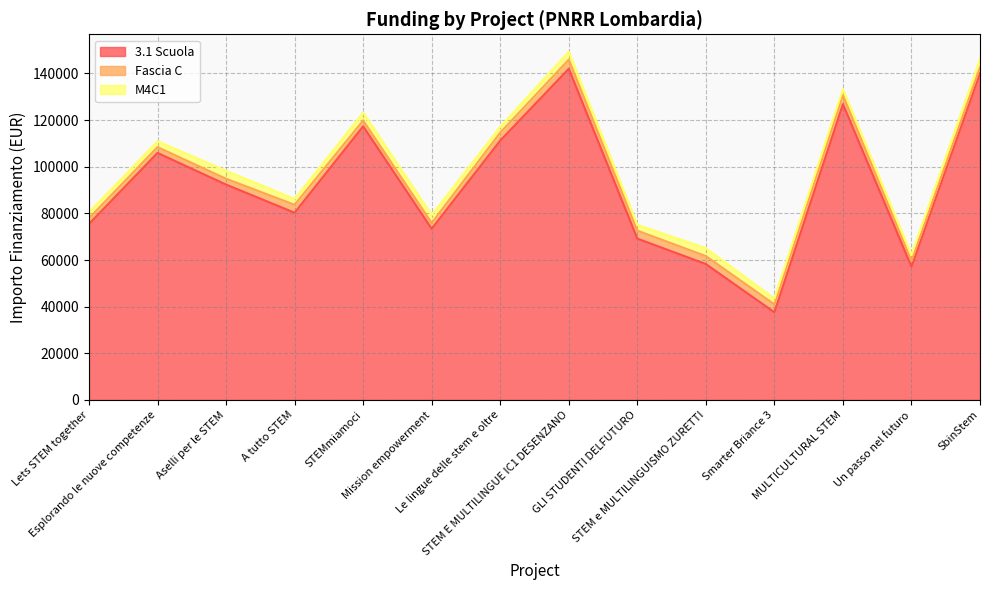

Reading left to right, extract all data points from this chart.

3.1 Scuola: 75442.6	105915.0	92341.9	80270.1	117311.1	73375.7	111198.7	142004.3	69180.1	58273.5	37577.6	126823.9	57143.9	140087.5
Fascia C: 2498.0	2498.0	2498.0	3413.0	2498.0	2498.0	3413.0	3903.0	3413.0	3413.0	3413.0	3903.0	2498.0	2498.0
M4C1: 2498.0	2498.0	3413.0	2498.0	3413.0	3413.0	2498.0	3413.0	2498.0	3413.0	2498.0	2498.0	2498.0	3413.0